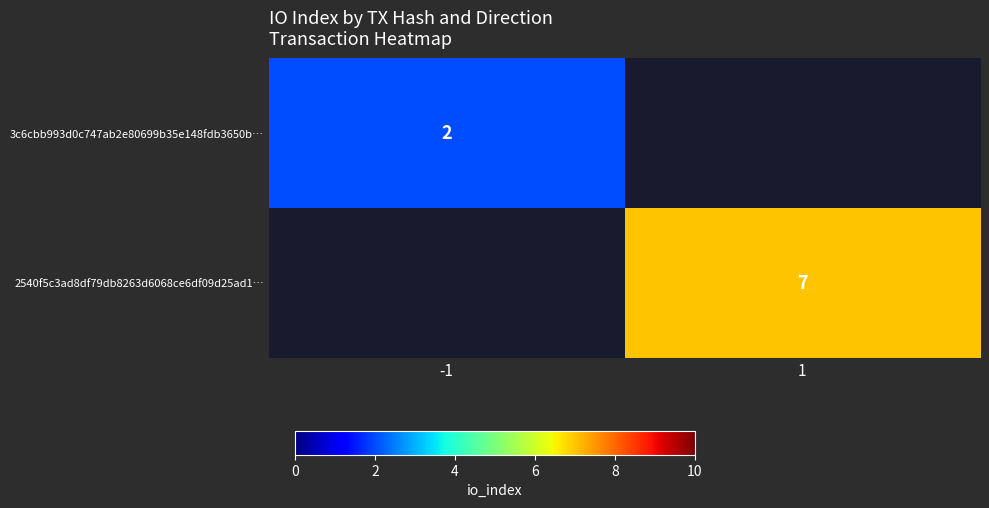

The 2540f5c3ad8df79db8263d6068ce6df09d25ad1… series shows 7 at 1. True or false?

True